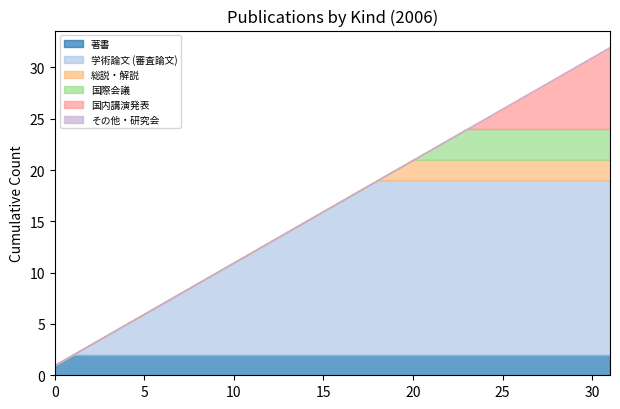

Between 11 and 1, which is larger?

11